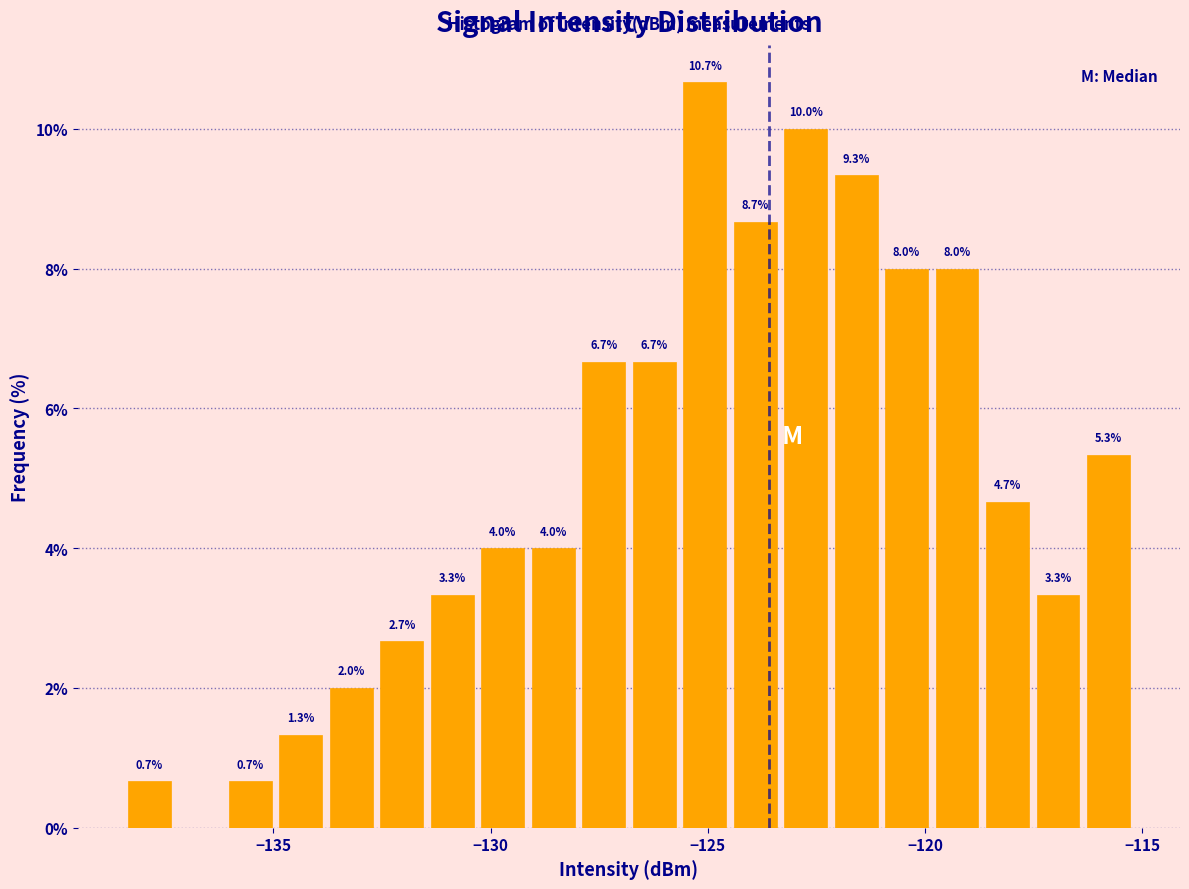

Read against the x-axis, roughly where is the centre of the tallest bar?

-125.0